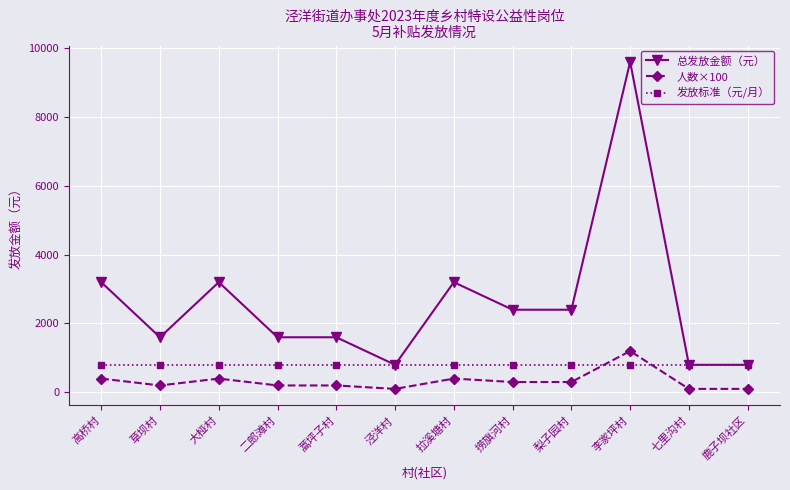

At which category is the sum across all series the highest?

李家坪村